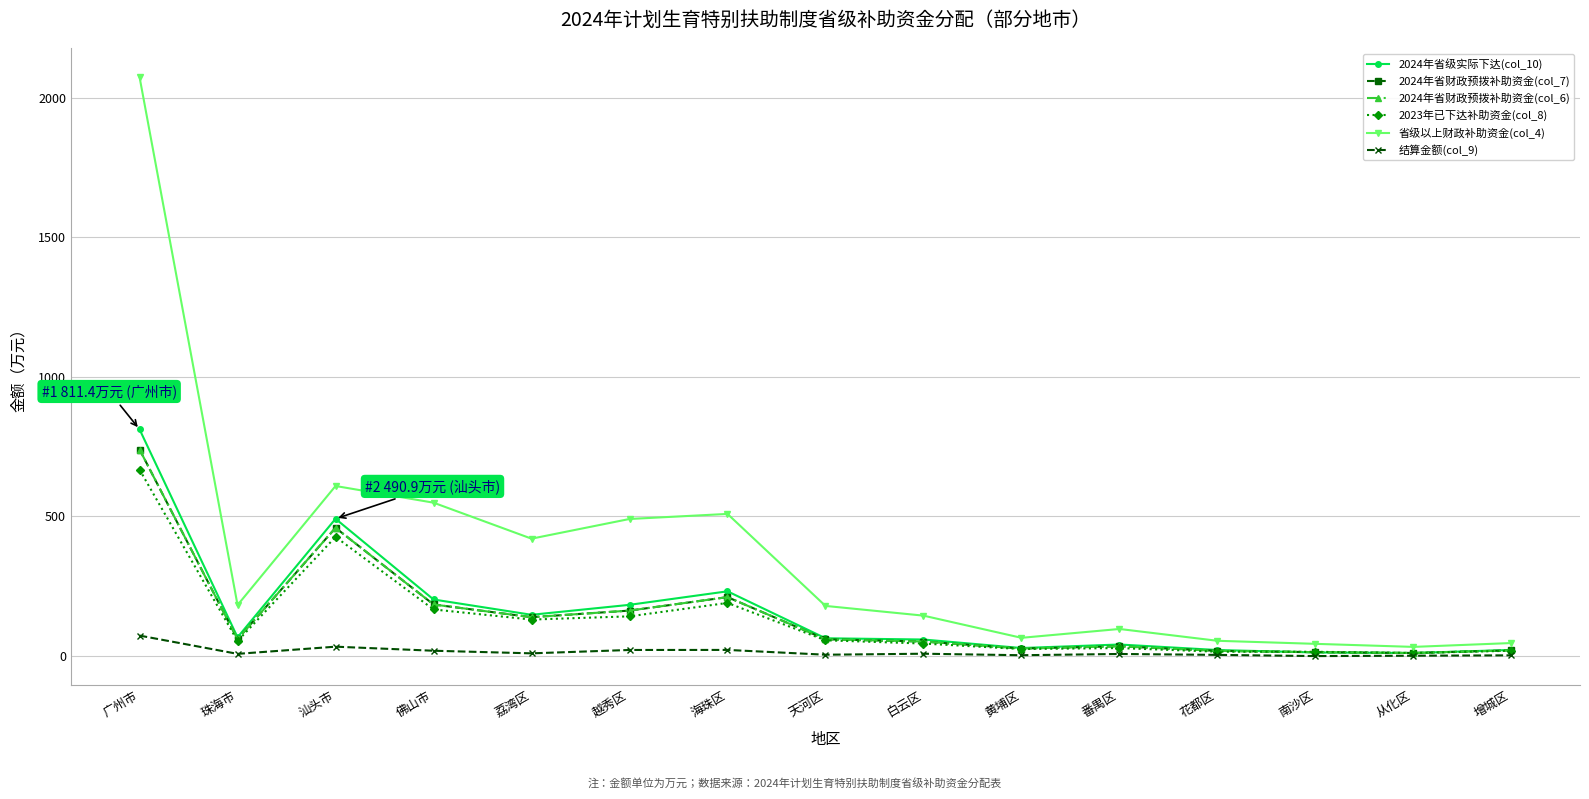

Does the chart display data point markers on the line(s)?

Yes